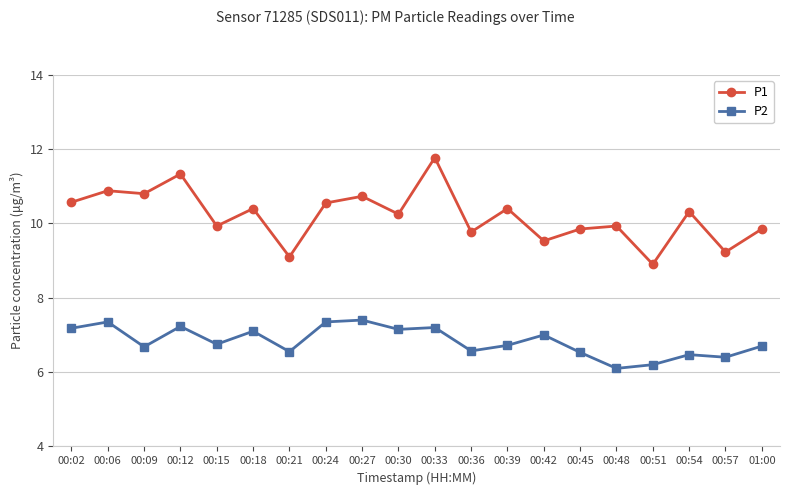

Is the value of P2 at 00:12 greater than the value of P1 at 01:00?

No